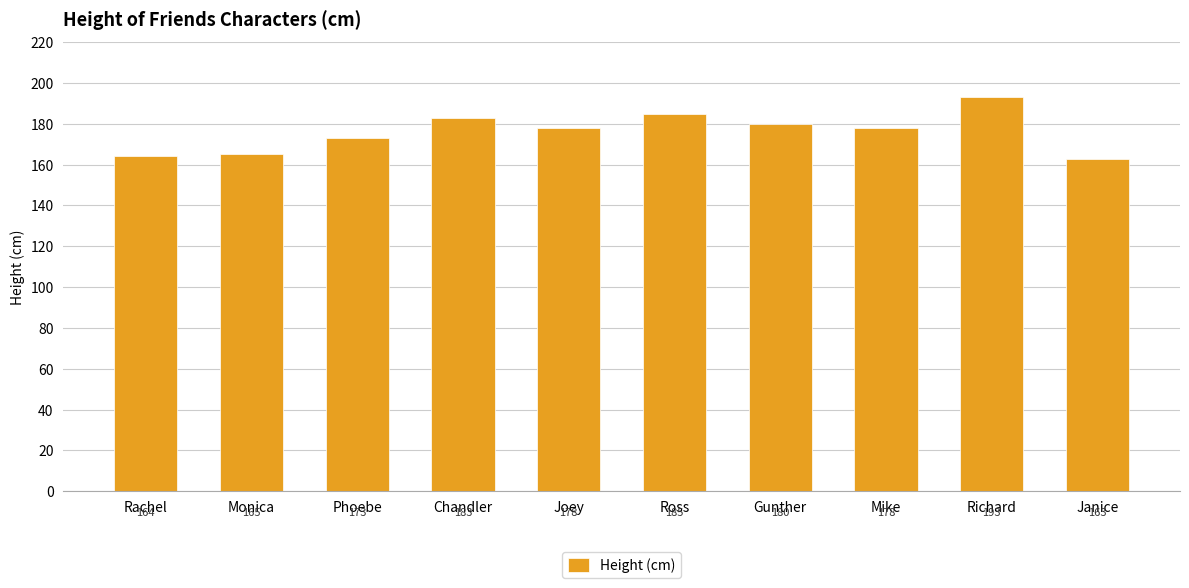

At which category does the chart reach its minimum across all series?

Janice